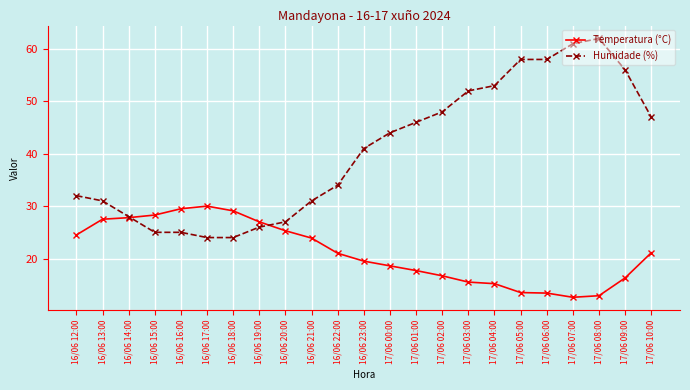

List the series in order of their overall mean, lowest first.

Temperatura (°C), Humidade (%)